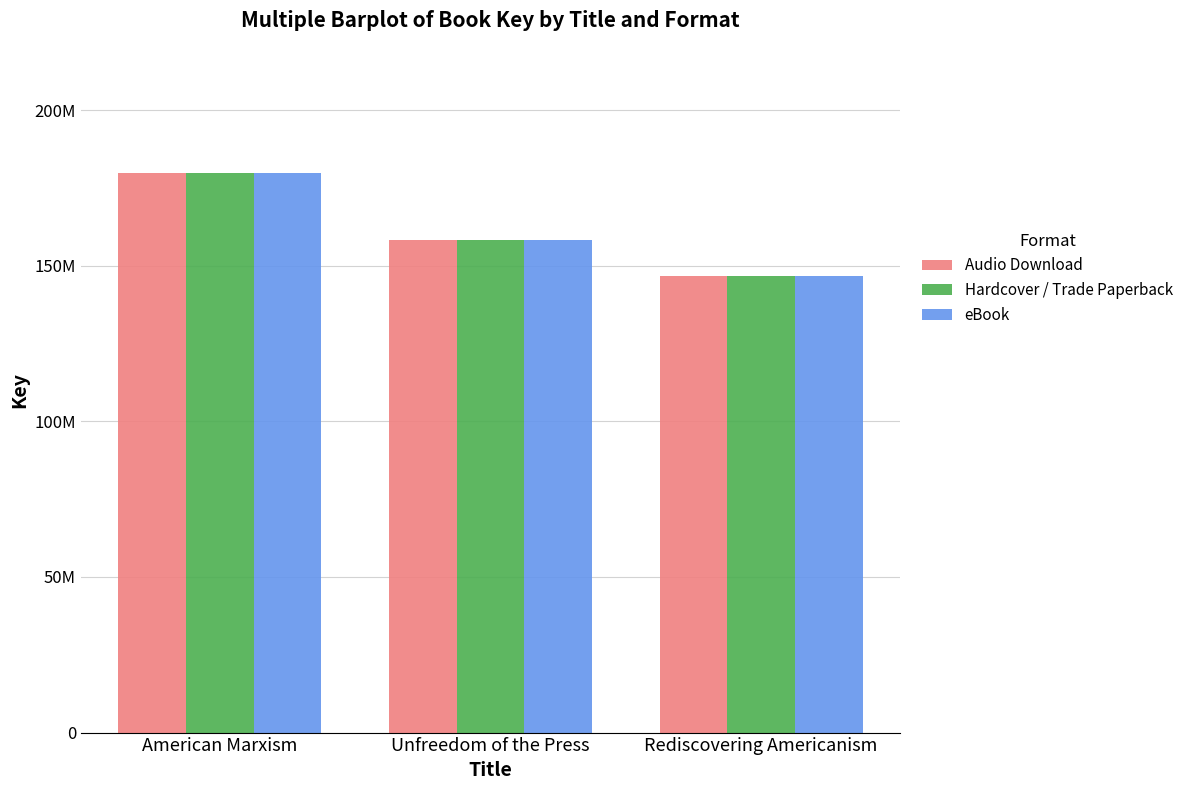

List the series in order of their peak value, highest first.

Audio Download, Hardcover / Trade Paperback, eBook